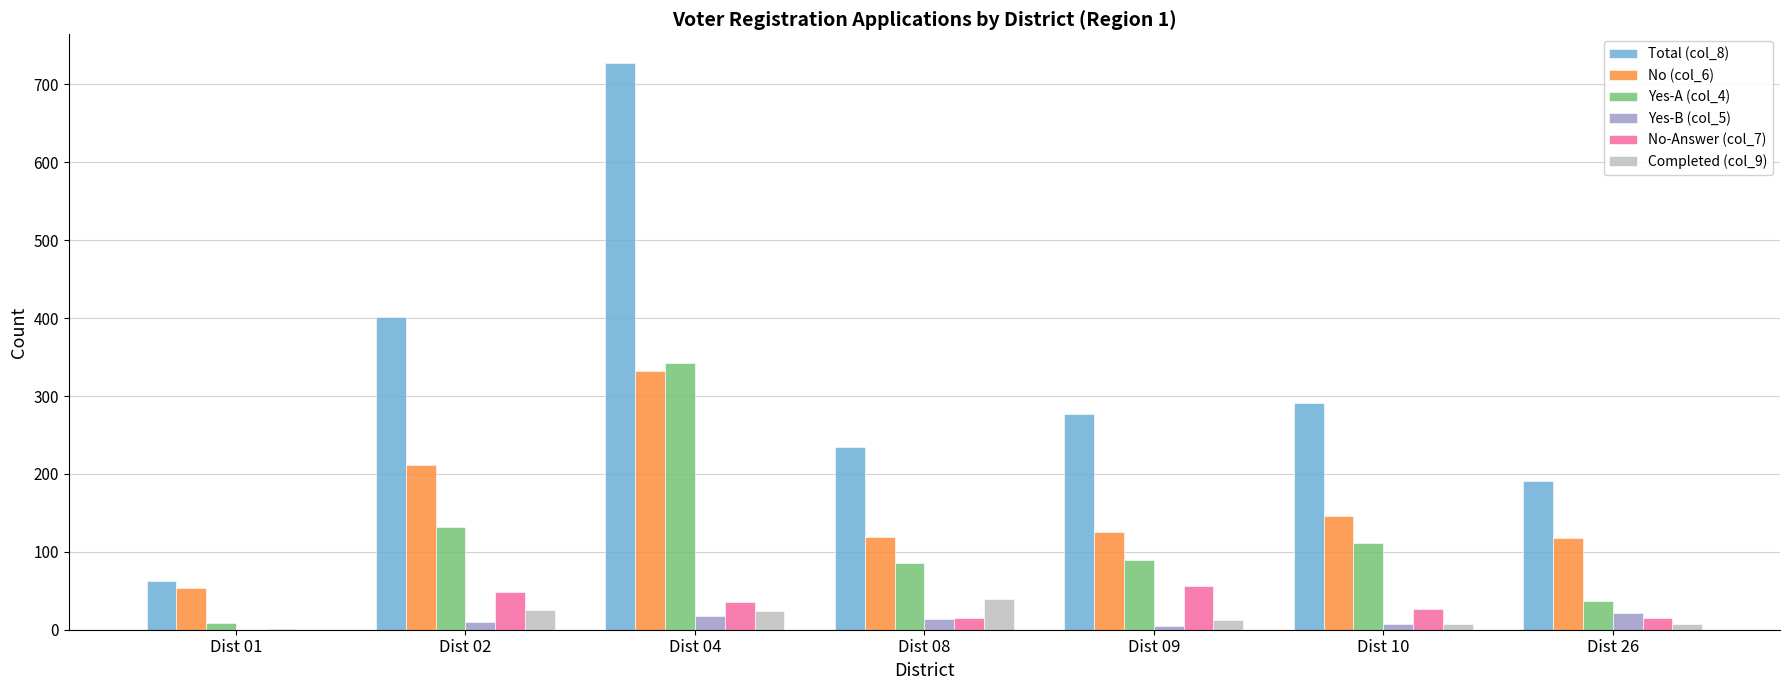

Which series has the widest spread of values?

Total (col_8)